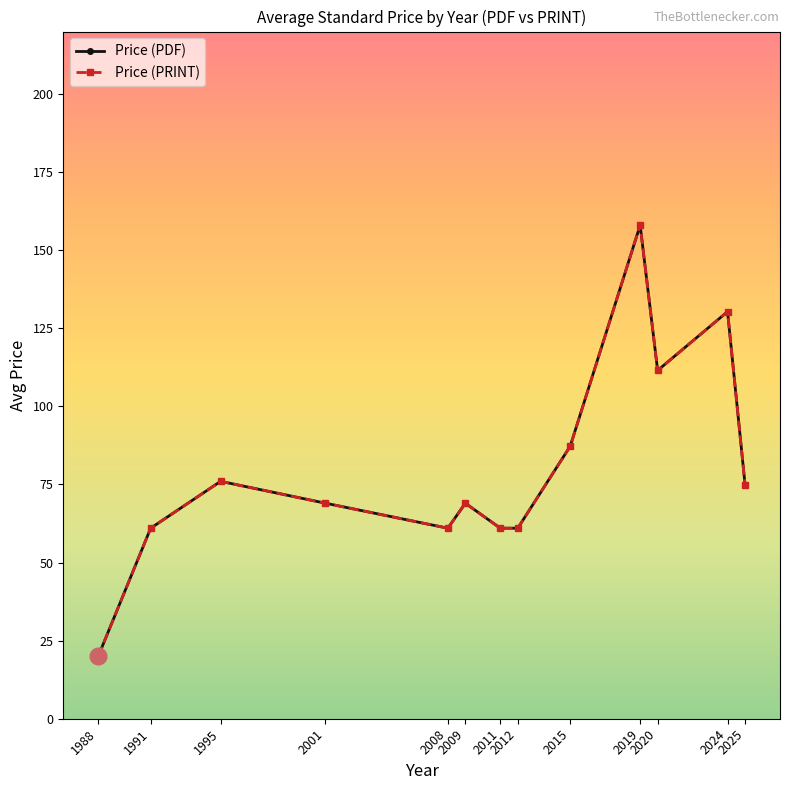

Which category has the highest value in the Price (PDF) series?

2019